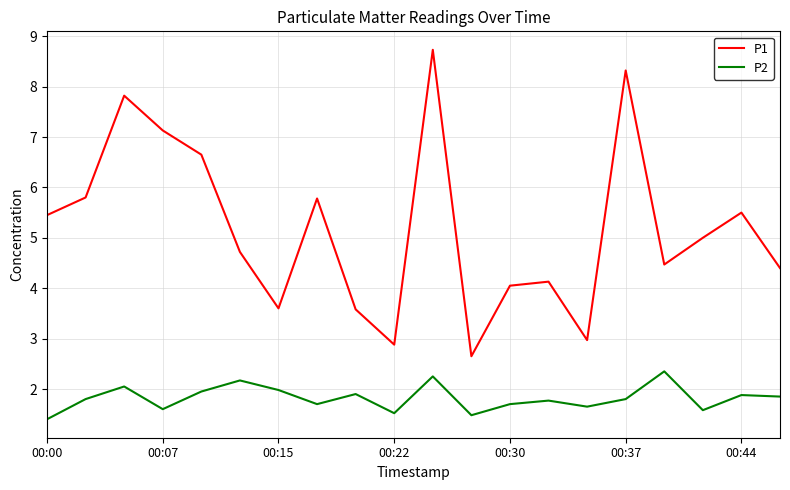

Rank the series by their maximum value, from lowest to highest.

P2, P1